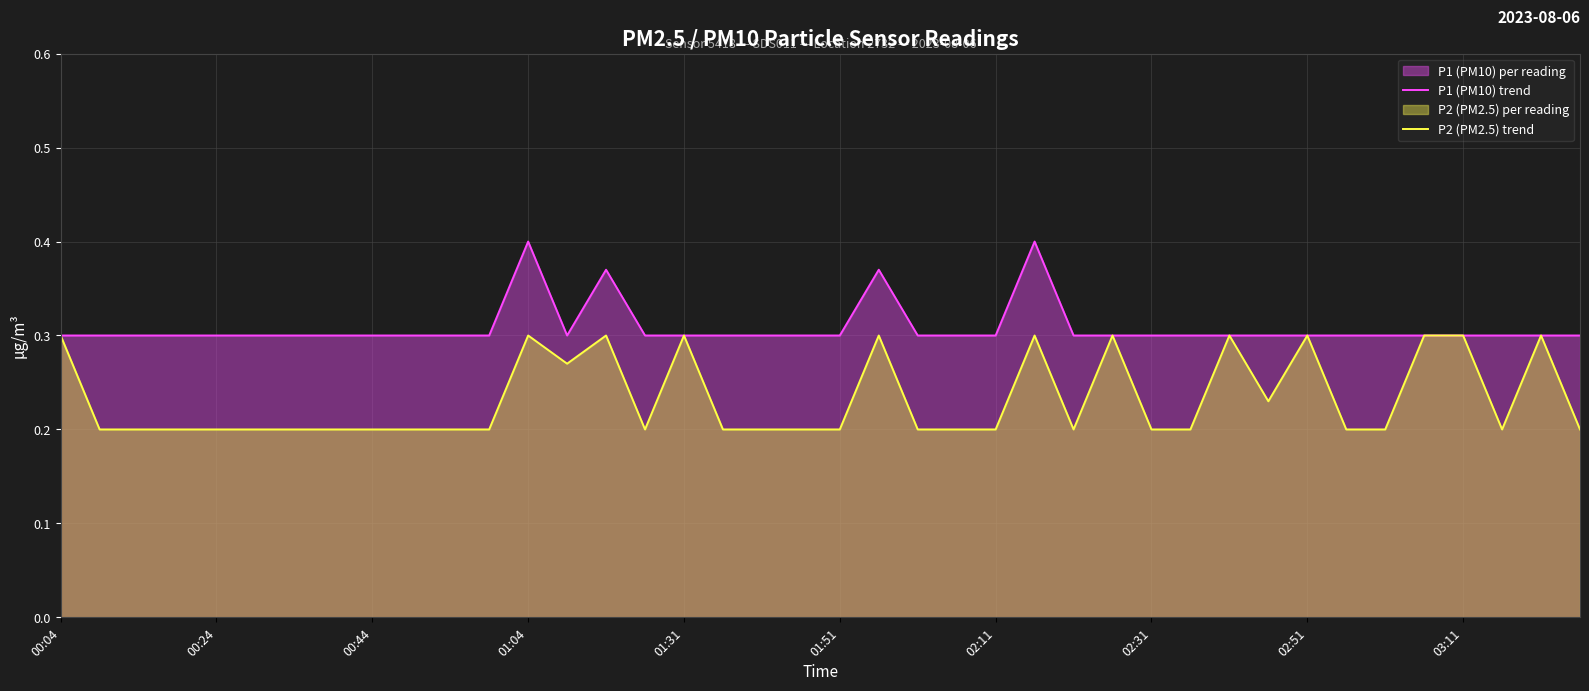

True or false: P1 (PM10) trend and P2 (PM2.5) trend intersect in this chart.

False